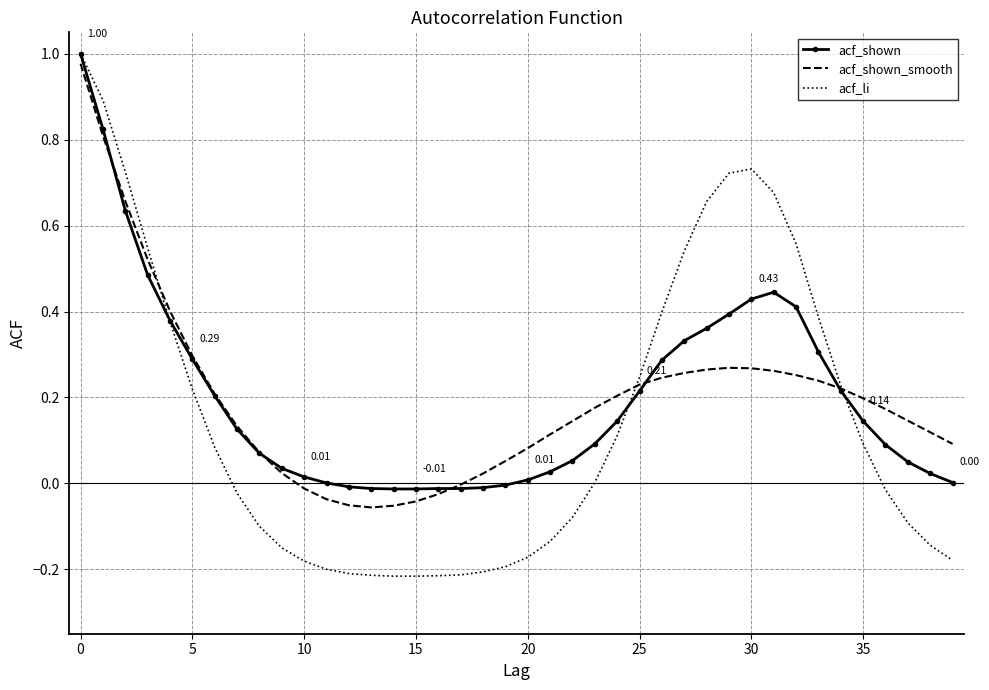

Which series has the largest range (max minus min)?

acf_li